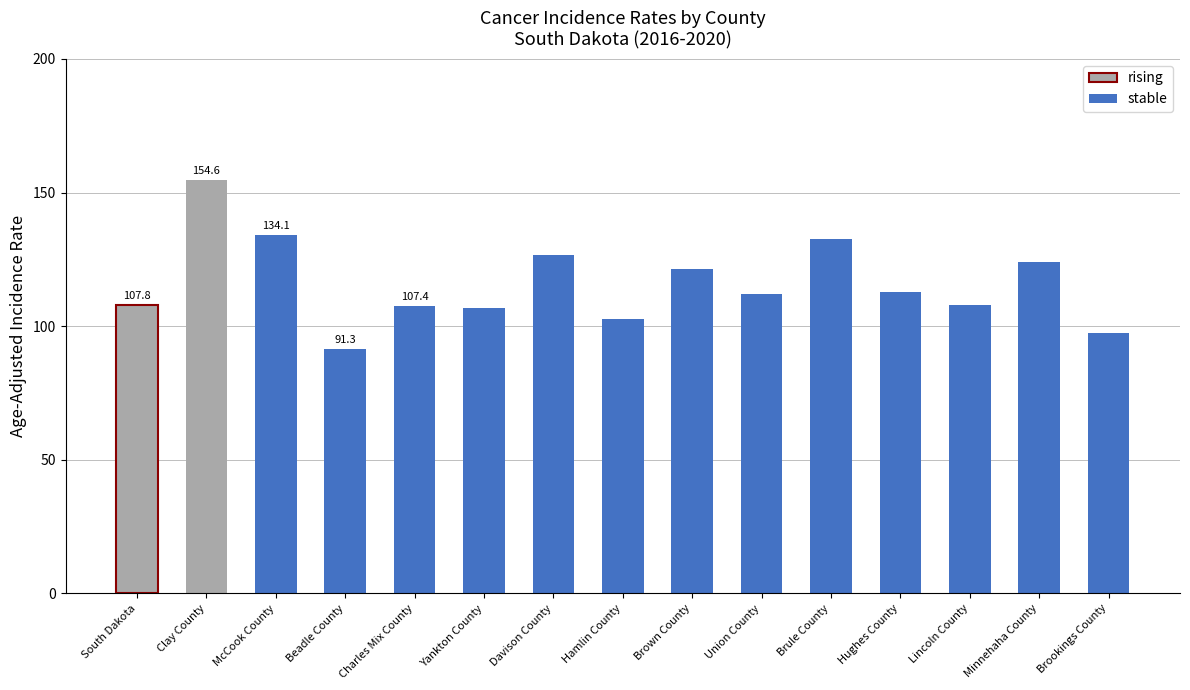

At which label does the data first exceed 112?

Clay County